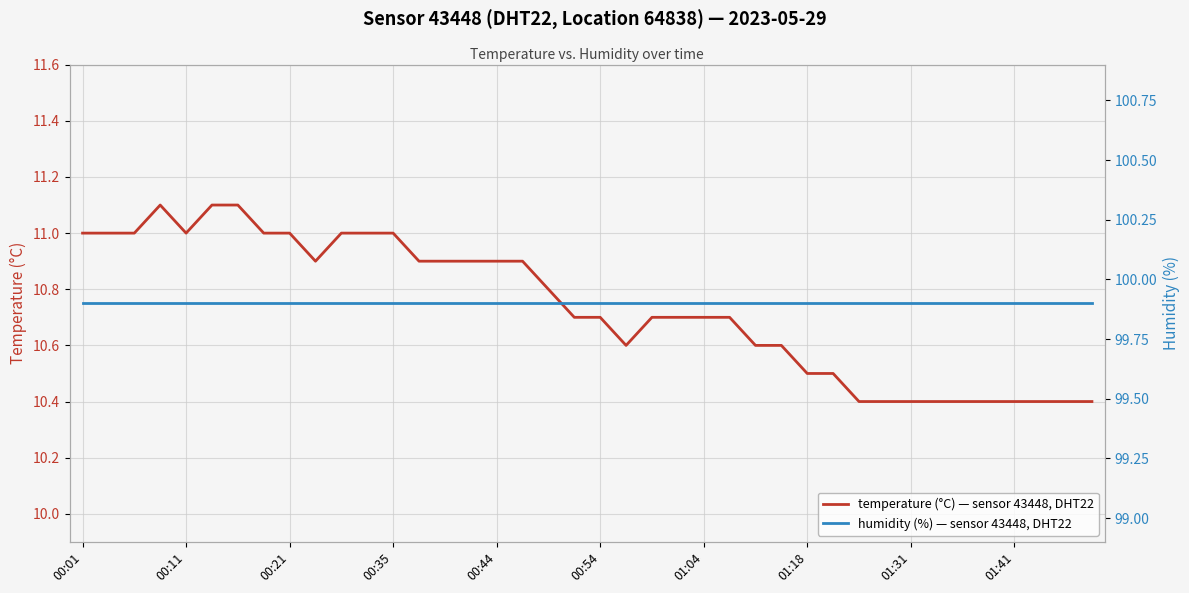

What are all the series names shown in the legend?

temperature (°C) — sensor 43448, DHT22, humidity (%) — sensor 43448, DHT22